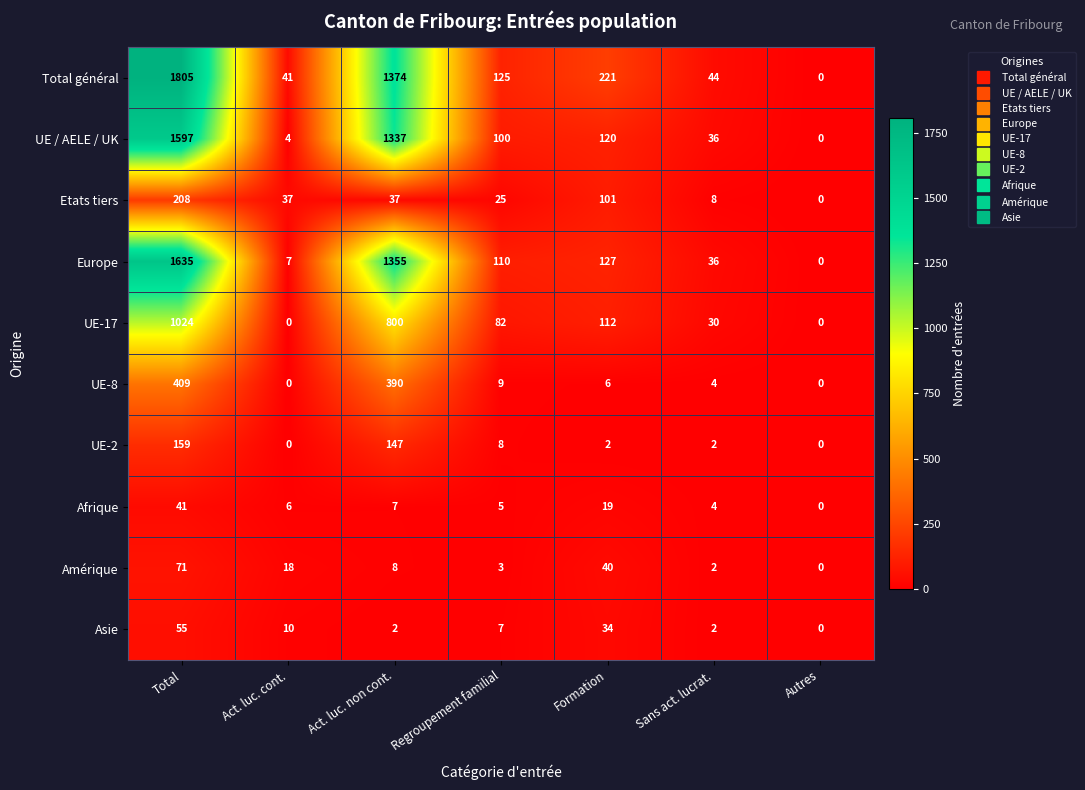

What is the difference between the maximum and minimum values in the Afrique series?

41